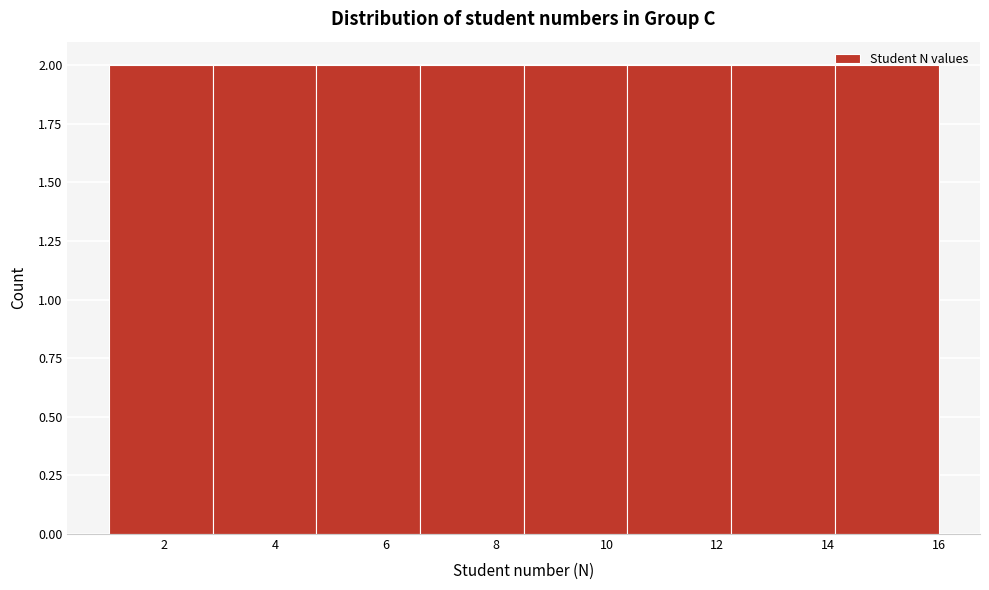

Reading left to right, list every bar in this chart as the range it spans on the x-axis followed by its height. Neither the bar edges nor the heights are printed on the chart, so give them approximately, as read against the axes.

1.0 to 2.8: 2
2.8 to 4.8: 2
4.8 to 6.6: 2
6.6 to 8.6: 2
8.6 to 10.4: 2
10.4 to 12.2: 2
12.2 to 14.2: 2
14.2 to 16.0: 2